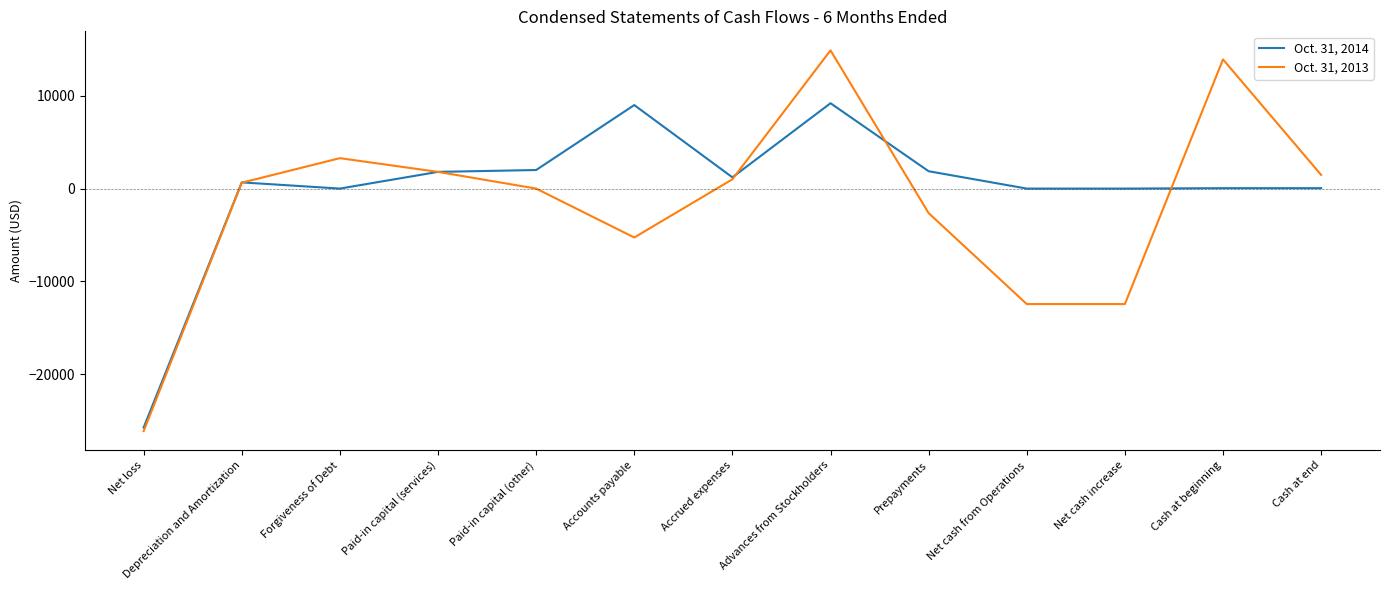

List the series in order of their peak value, lowest first.

Oct. 31, 2014, Oct. 31, 2013